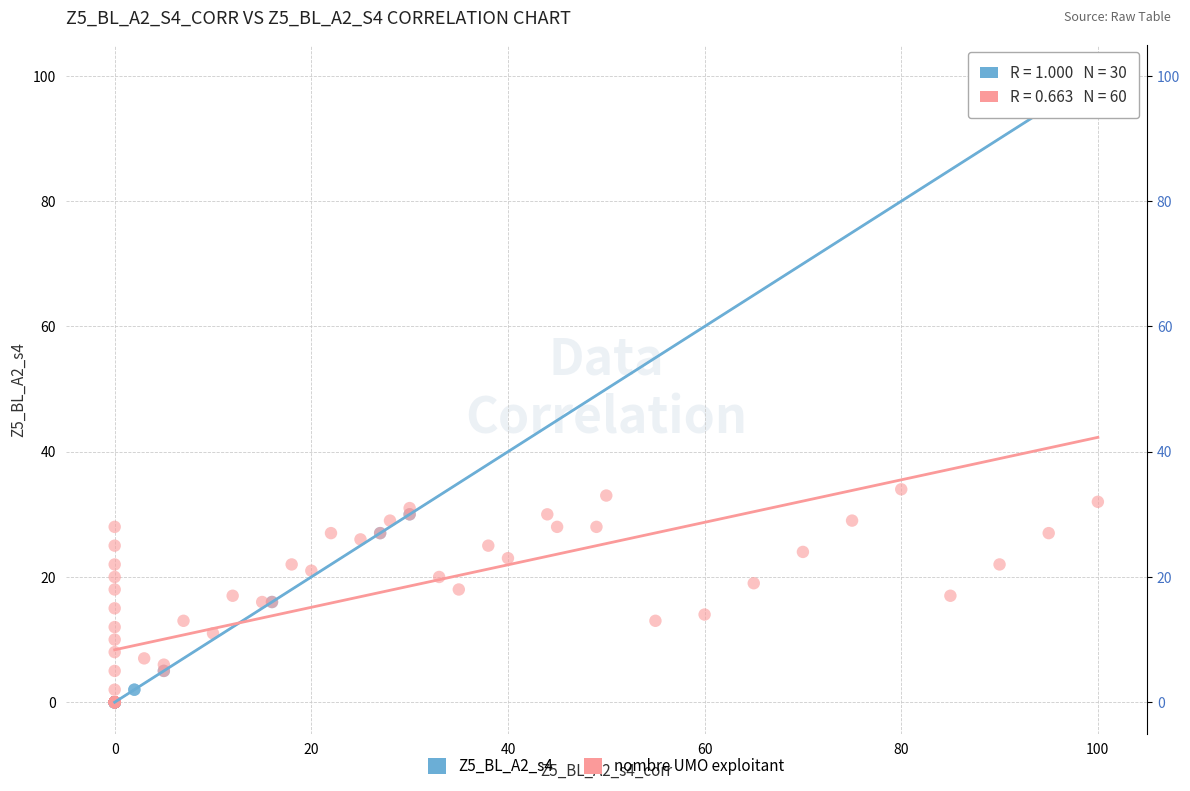

What are all the series names shown in the legend?

Z5_BL_A2_s4, nombre UMO exploitant